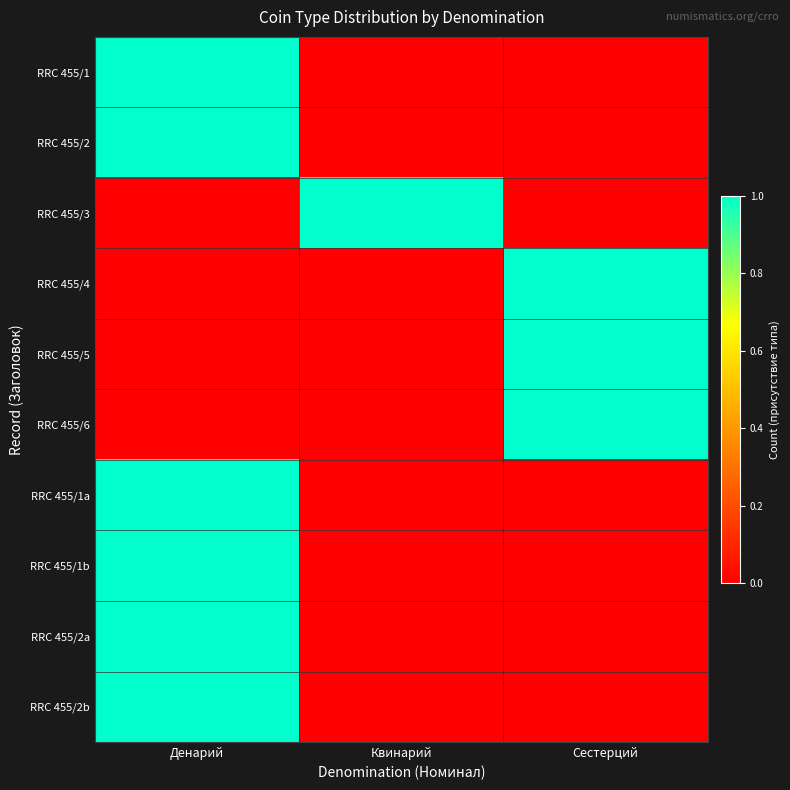

Which series has the largest range (max minus min)?

RRC 455/1